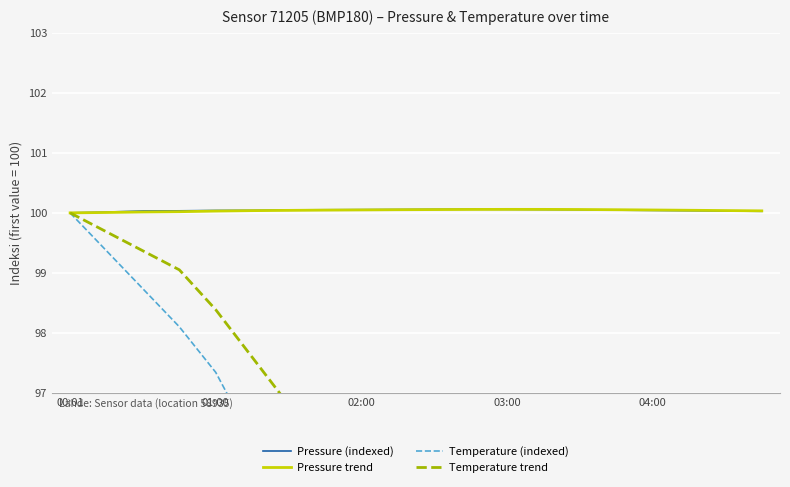

True or false: Temperature (indexed) and Pressure (indexed) cross at least once.

False